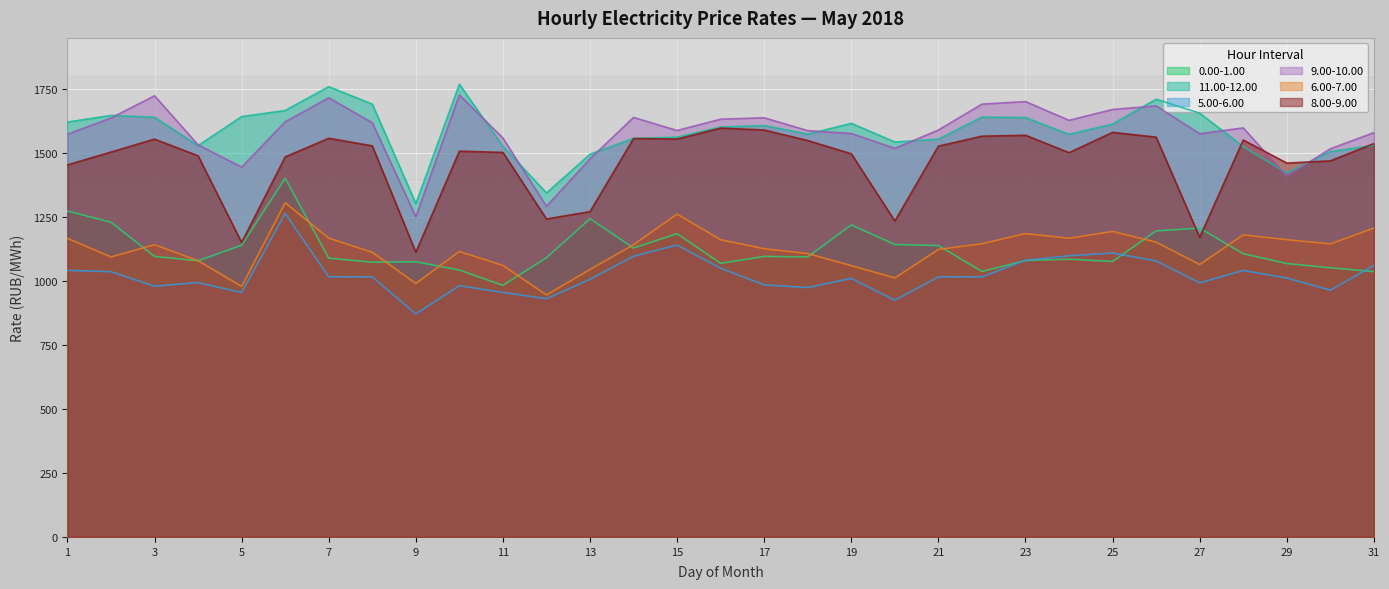

What is the smallest value displayed?

871.3